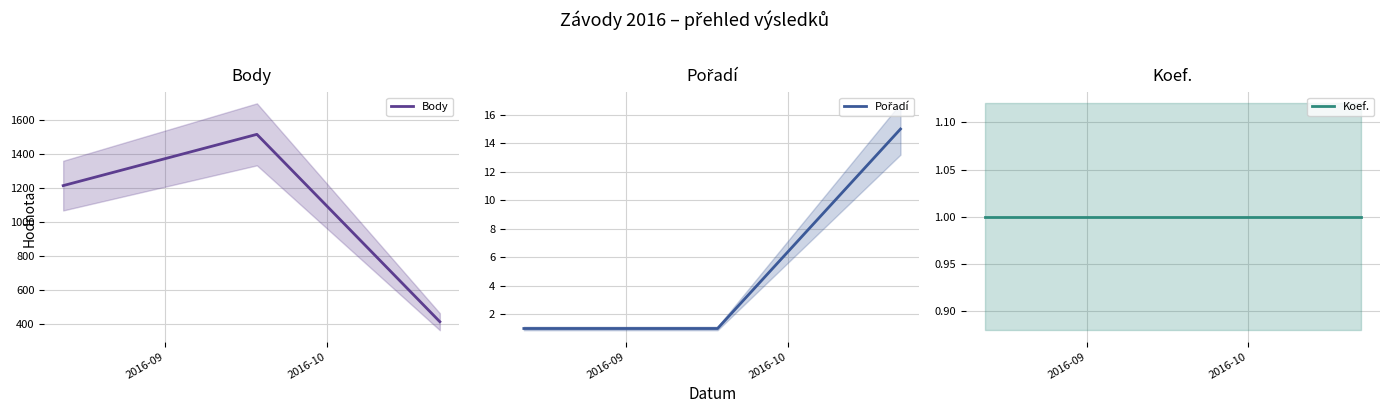

What is the minimum value for Body?

416